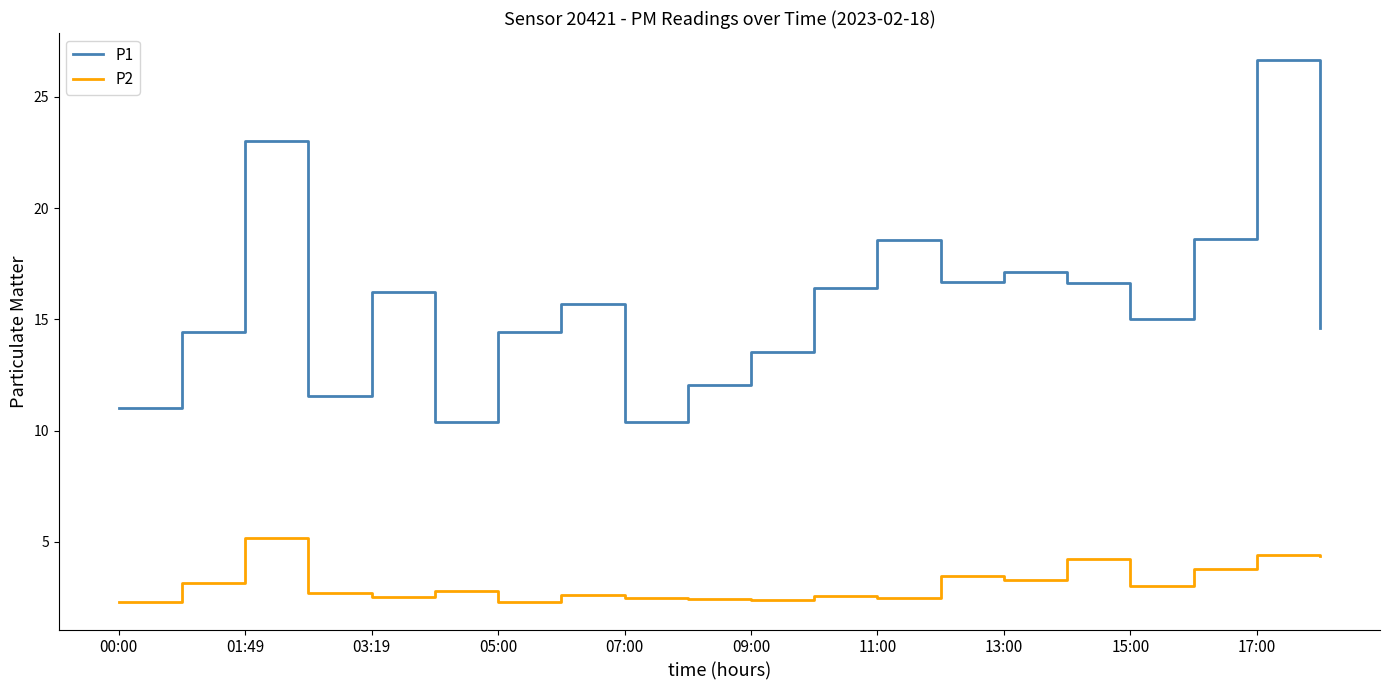

Which series has the largest total across all categories?

P1